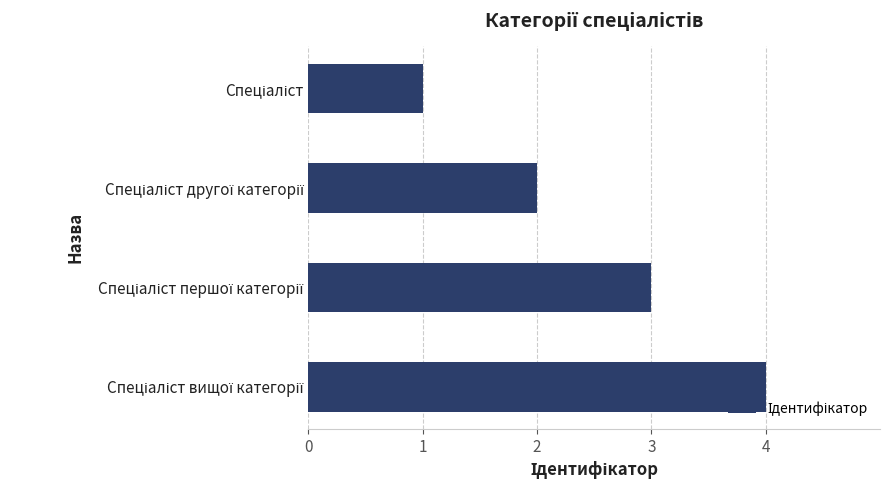

Are the bars horizontal?

Yes